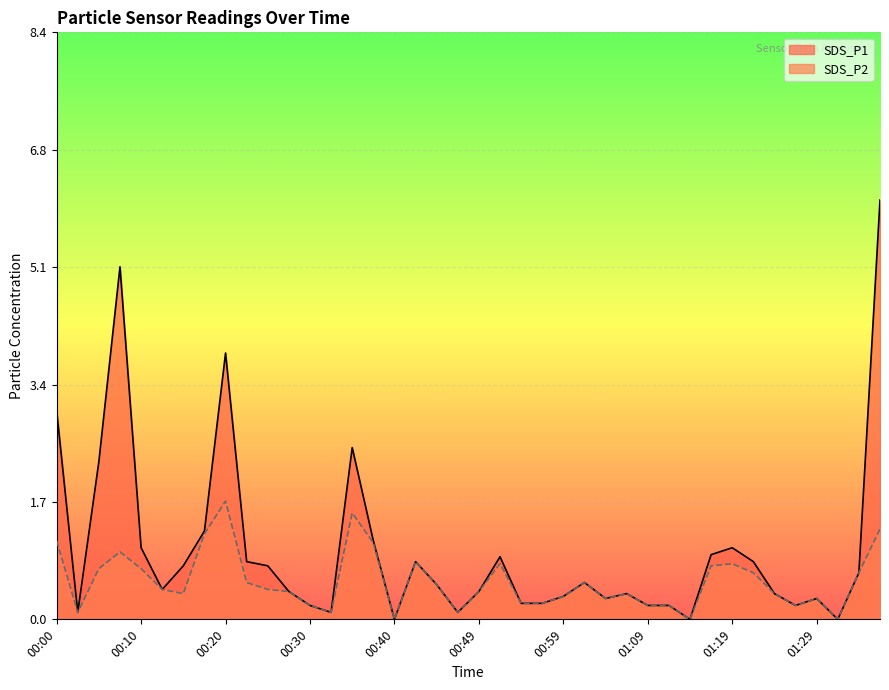

Which has a higher value, 01:24 or 01:31?

01:24